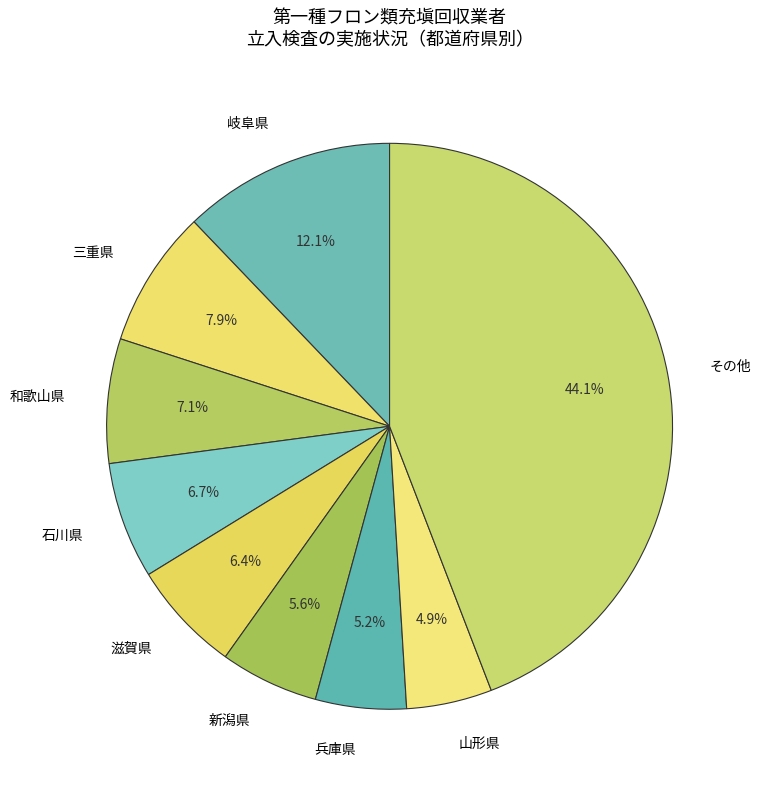

Which has a higher value, 三重県 or 山形県?

三重県